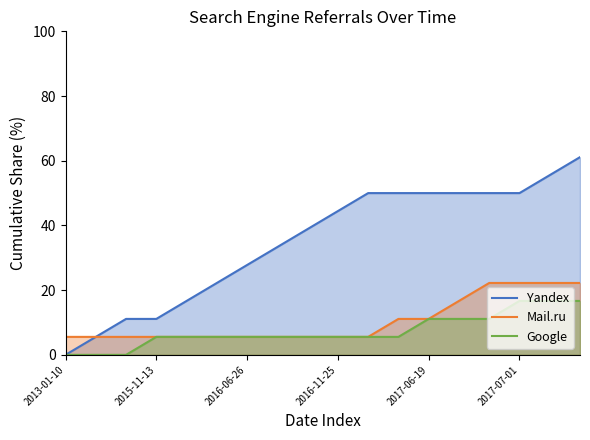

True or false: Mail.ru and Yandex intersect in this chart.

False